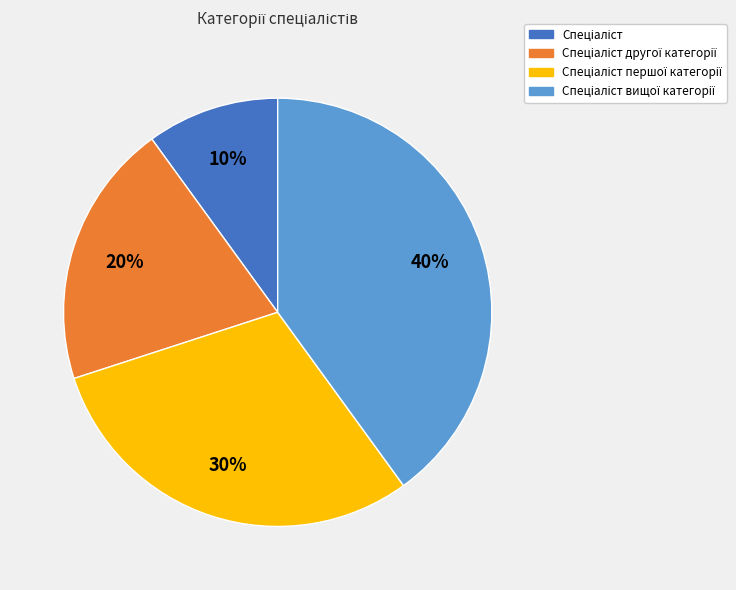

To the nearest percent, what is the difference between the largest and smallest slice percentages?

30%